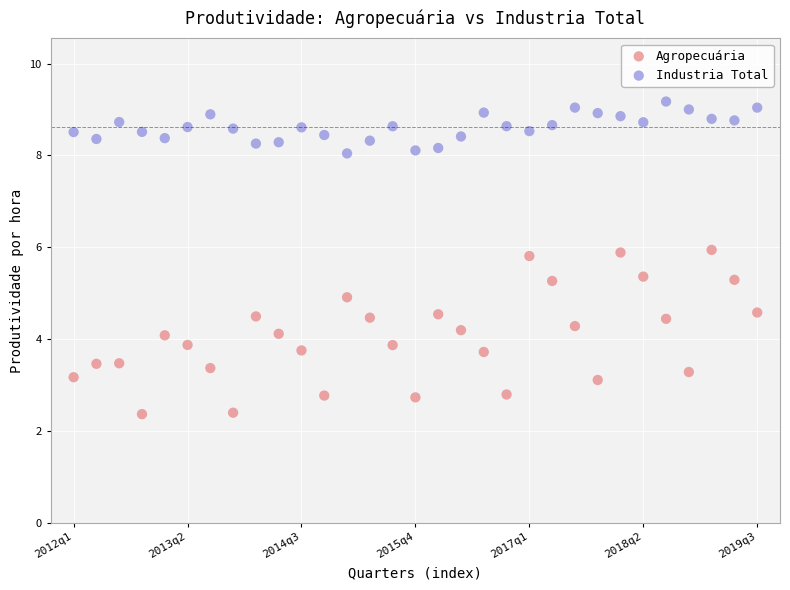

What are all the series names shown in the legend?

Agropecuária, Industria Total